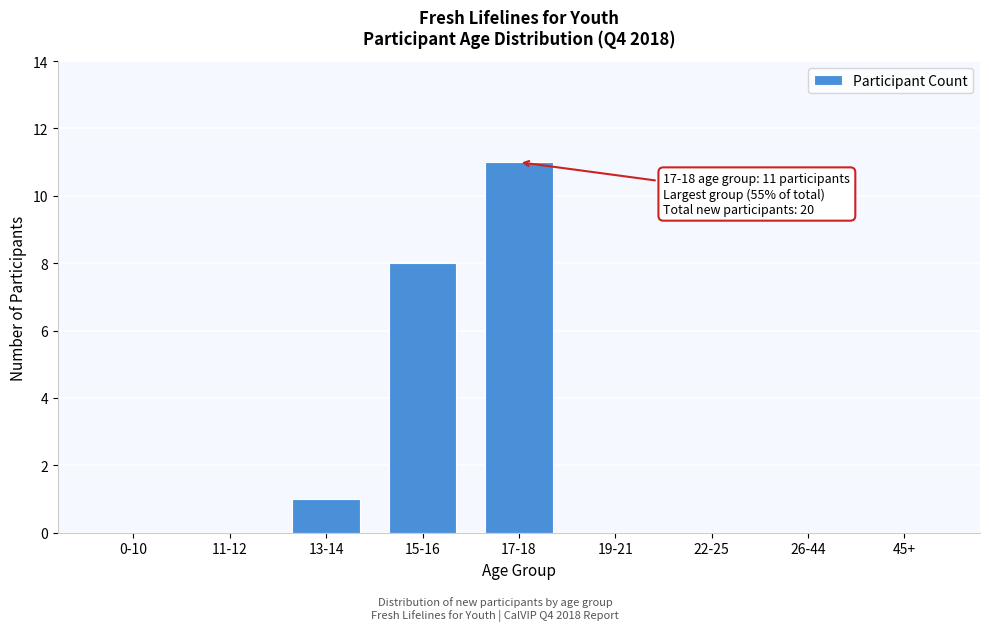

Reading left to right, transcribe all the data shown in this chart.

0-10=0	11-12=0	13-14=1	15-16=8	17-18=11	19-21=0	22-25=0	26-44=0	45+=0